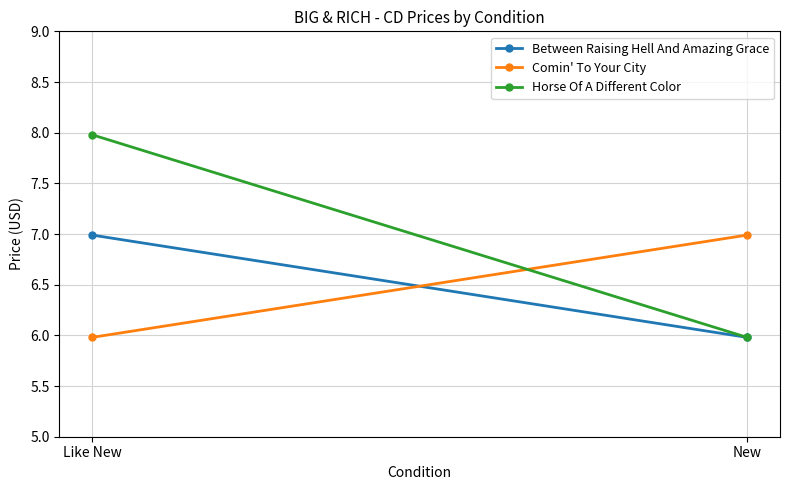

What is the difference between the highest and lowest values at Like New?

2.0